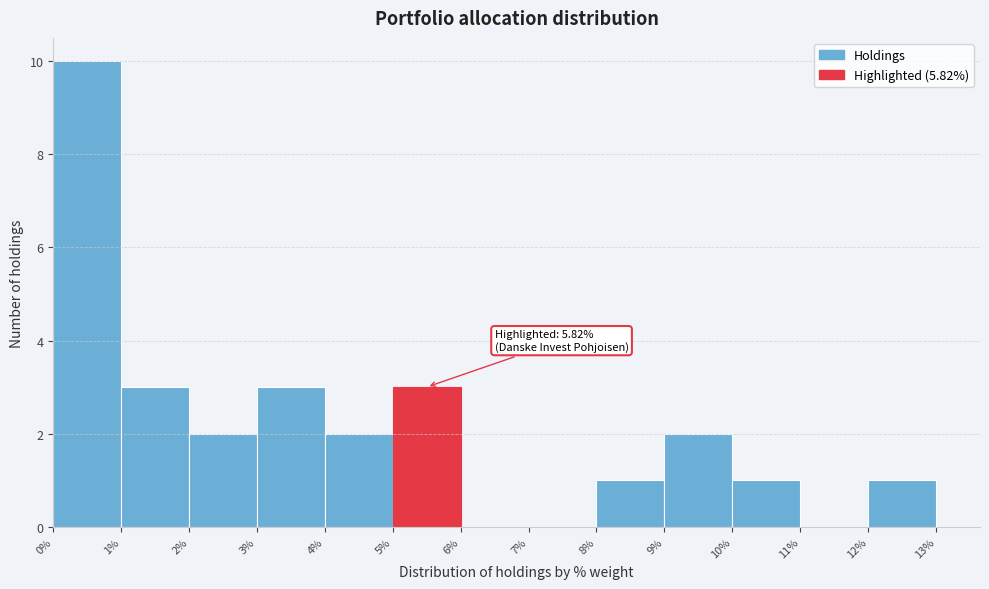

Over which range of the x-axis is the bar tallest?

0% to 1%